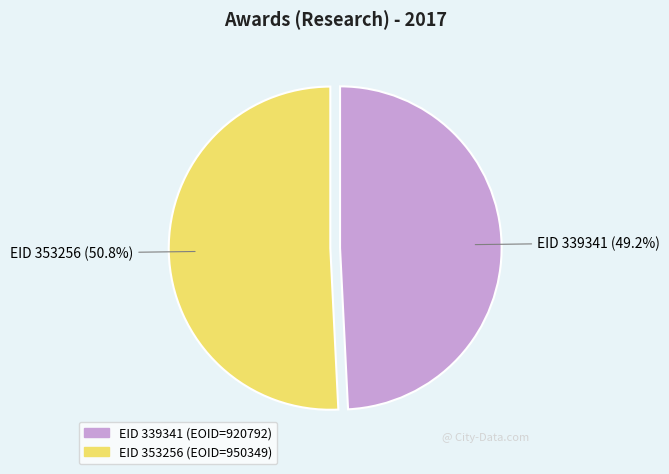

Is there any slice that represents more than half of the pie?

Yes